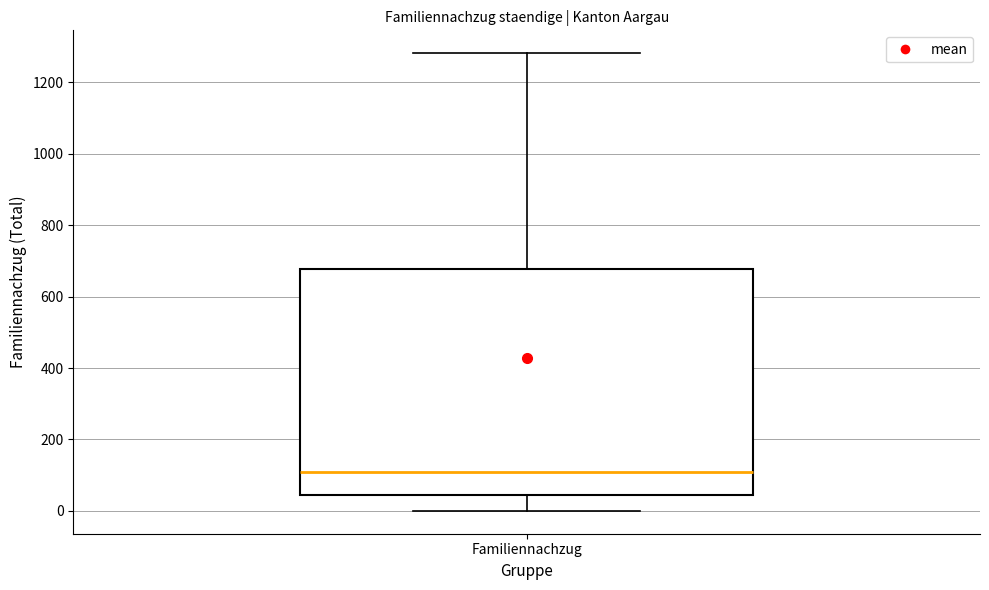

Read this box plot against the y-axis: the position of the median line, the range covered by the box, and the ends of both whiskers. The values are not printed on the chart, so give them approximately, as read against the axis.

median 120, box 40 to 680, whiskers 0 to 1280